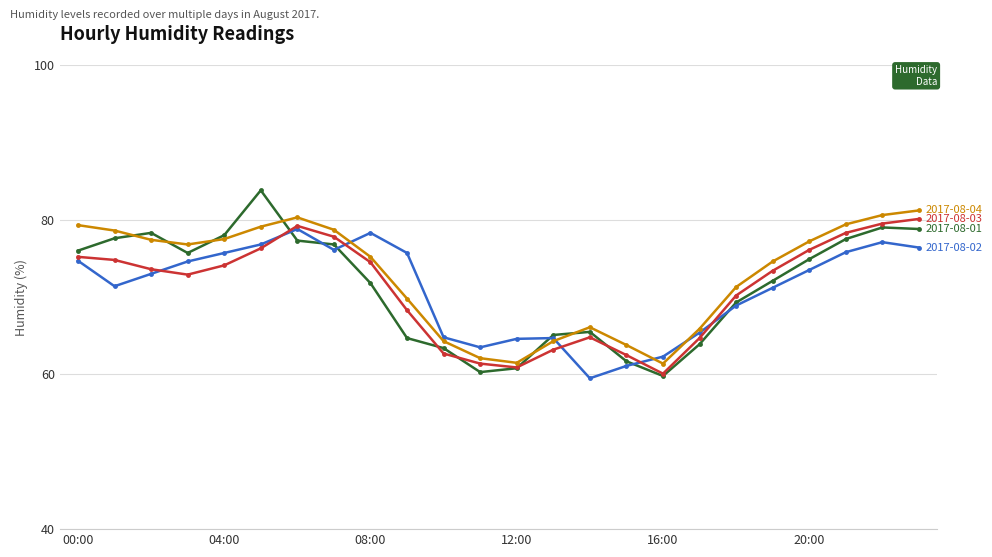

What is the smallest value displayed?

59.5